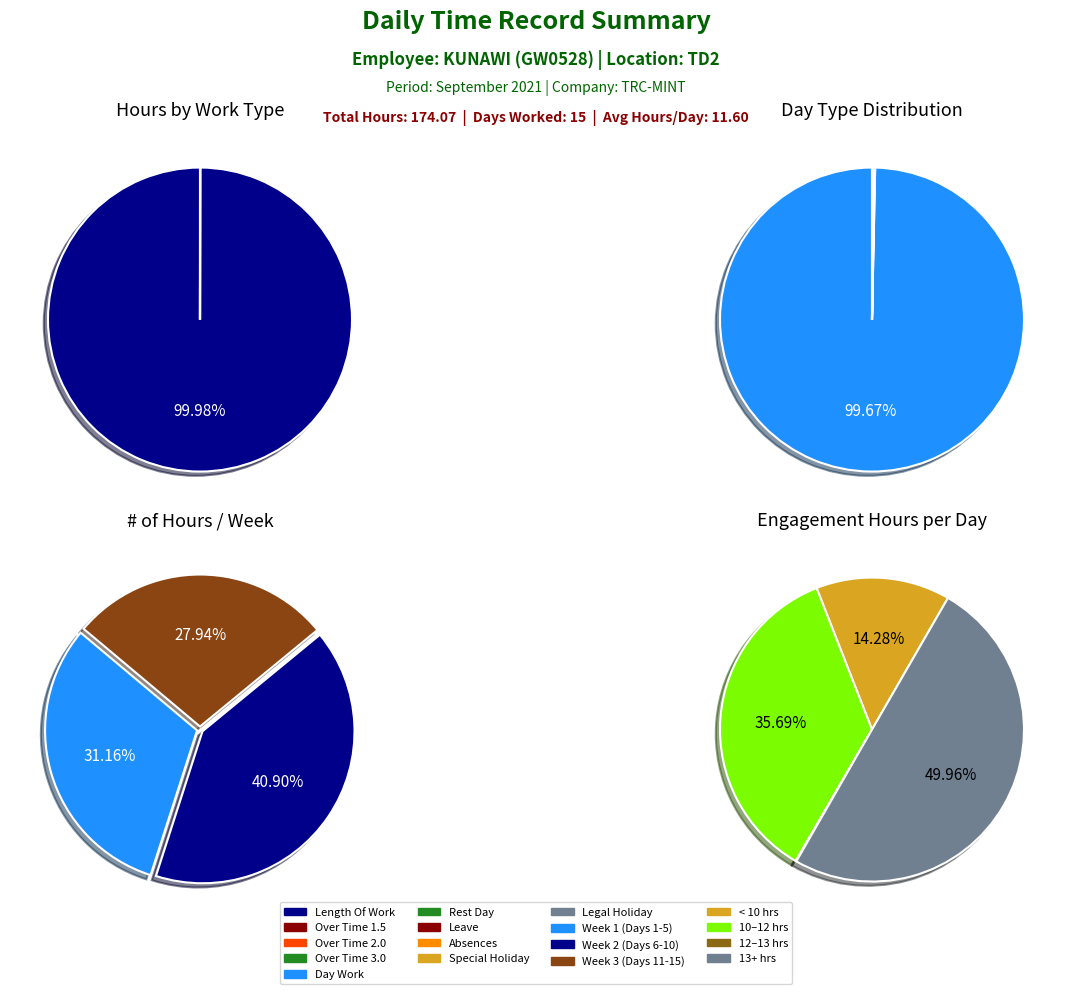

What percentage is NOT represented by Over Time 3.0?

100.0%